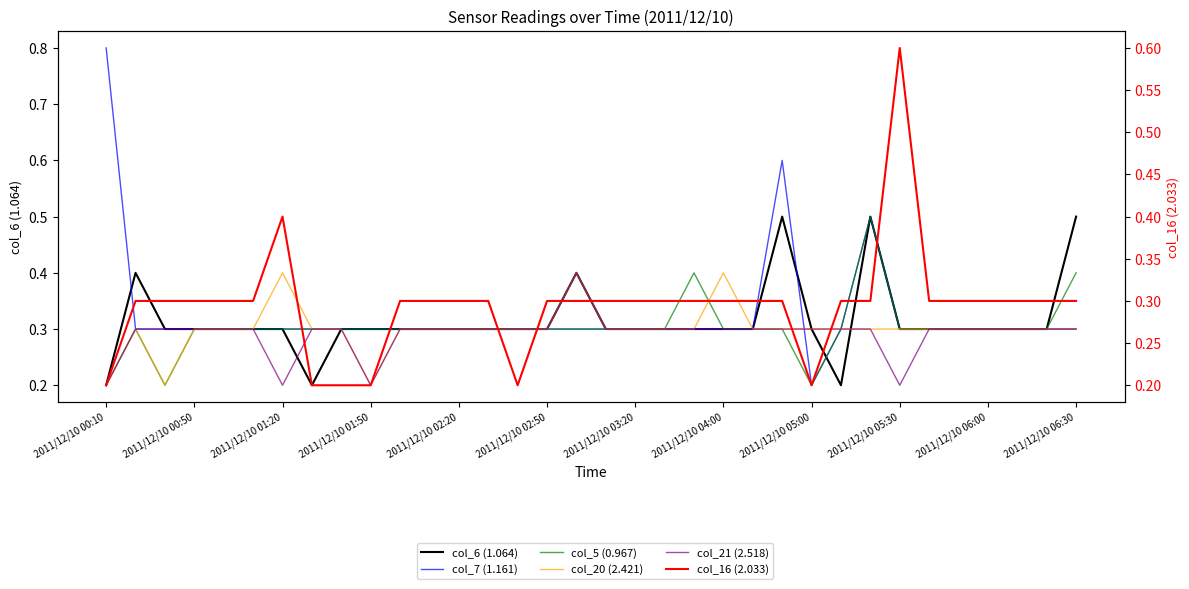

Where do col_7 (1.161) and col_20 (2.421) first cross each other?

23 and 24